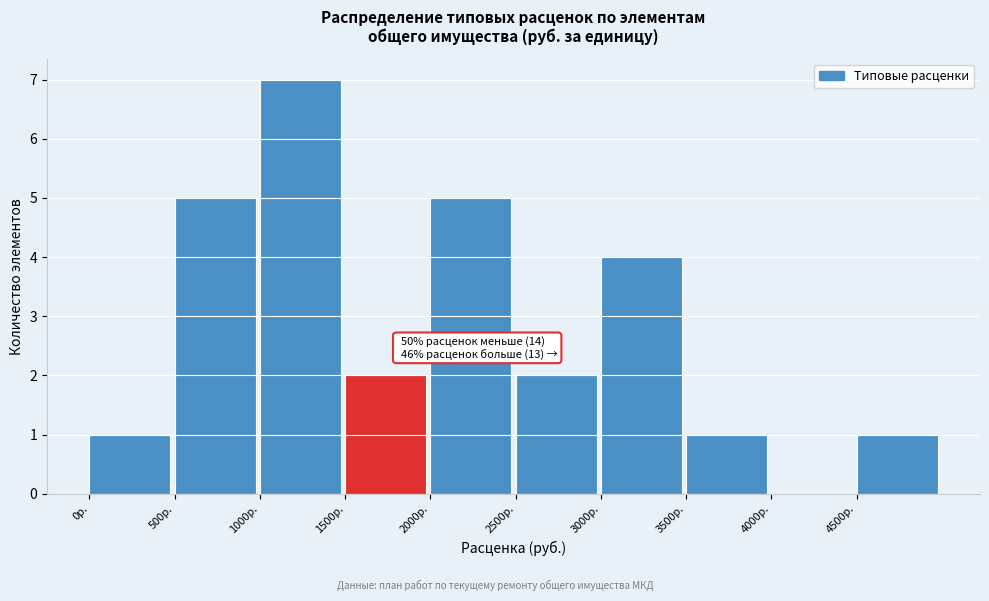

Over which range of the x-axis is the bar tallest?

1000 to 1500